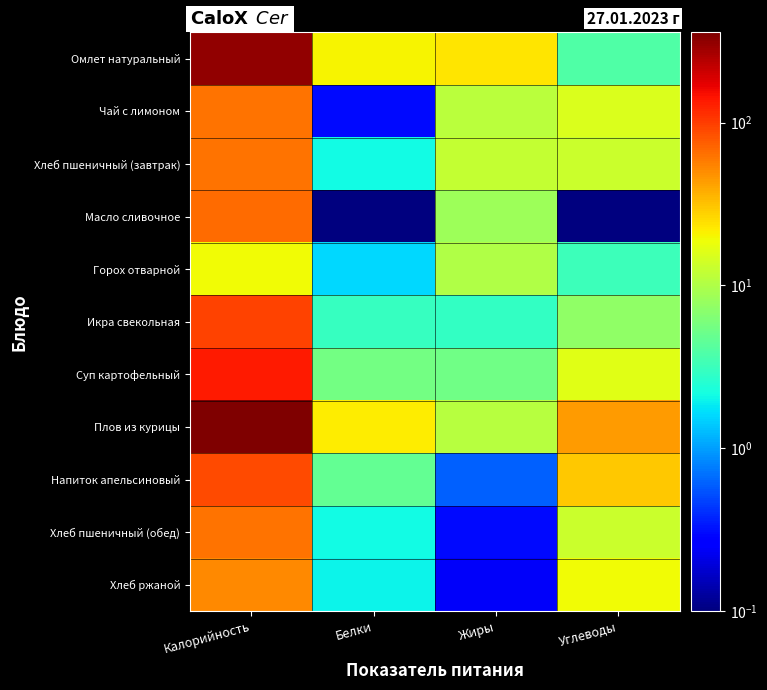

Between Калорийность and Жиры, which series saw the biggest shift?

Плов из курицы